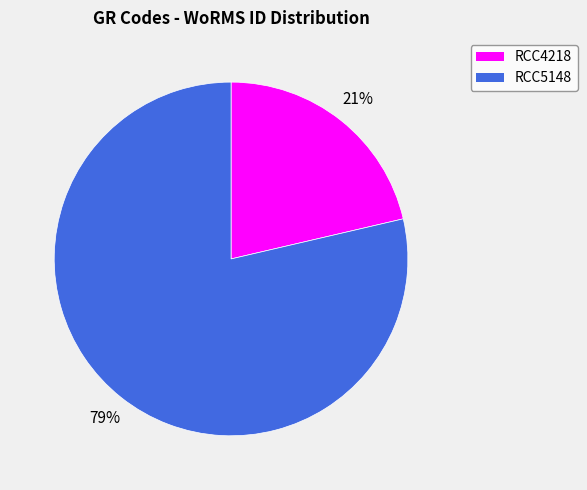

To the nearest percent, what percentage of the pie is RCC5148?

79%